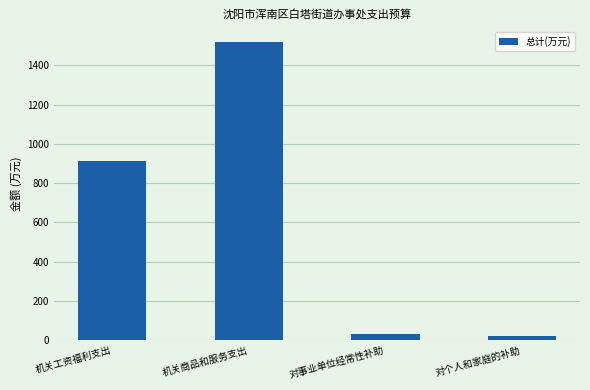

How many distinct data groups are displayed?

1